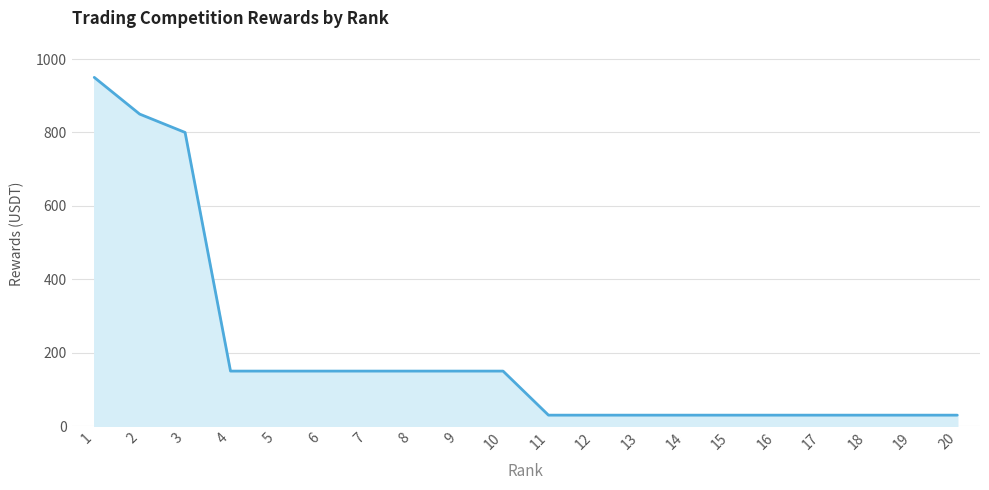

What is the difference between the values at 16 and 9?

120